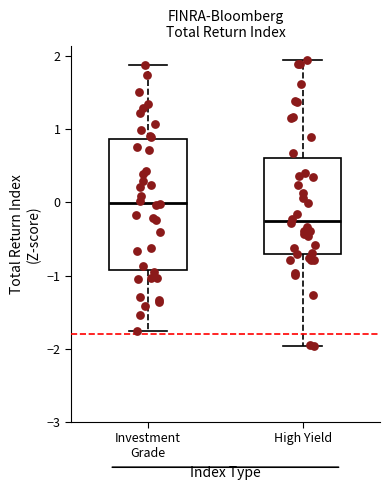

Where does the lower whisker of the box for High Yield end on the y-axis? The values are not printed on the chart, so give them approximately, as read against the axis.

-2.0